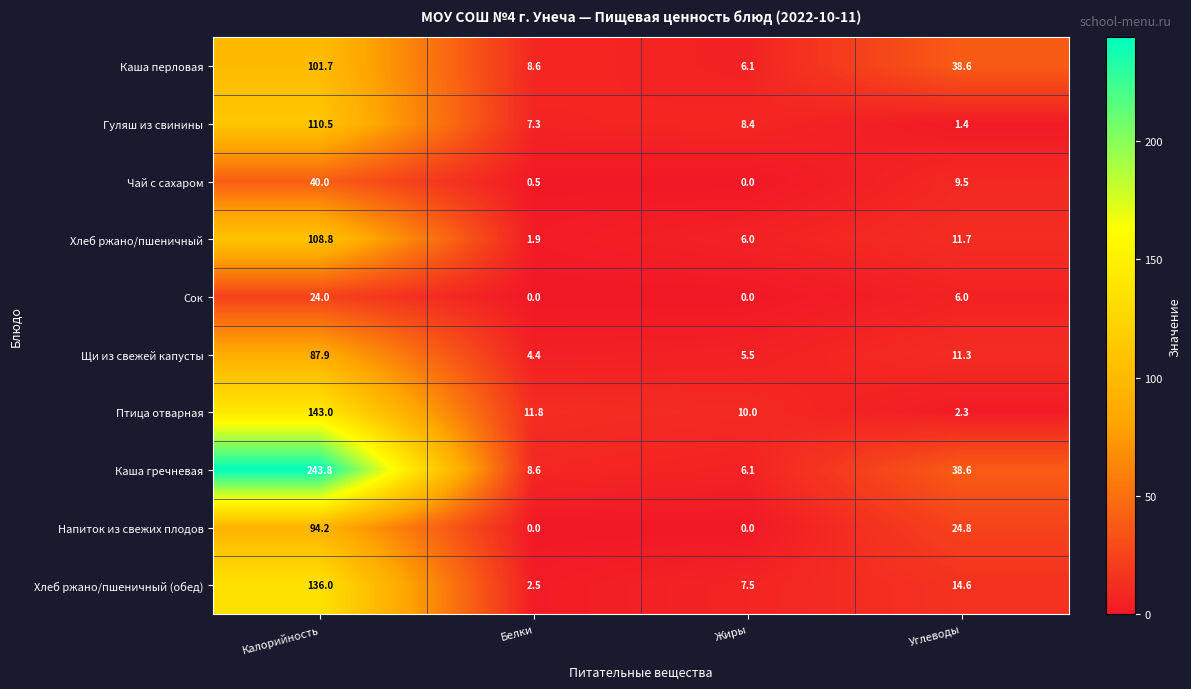

What is the sum of all Каша перловая values?

155.0